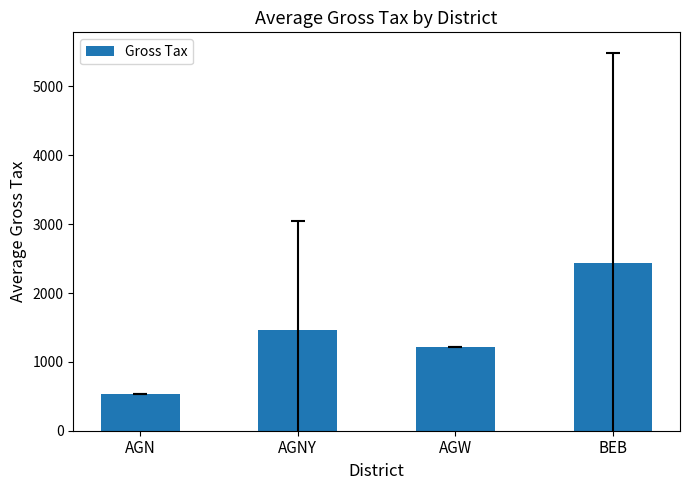

What is the change in value from AGNY to BEB?

+971.9